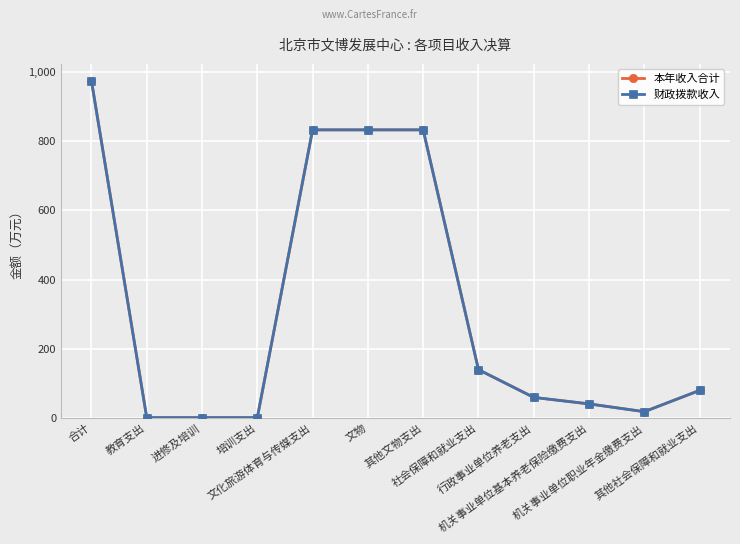

At how many categories does at least one series exceed 211?

4